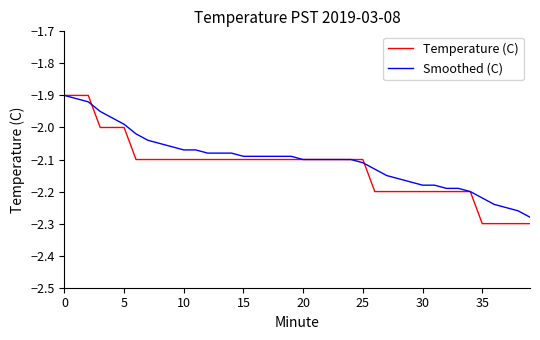

Does the chart display data point markers on the line(s)?

No